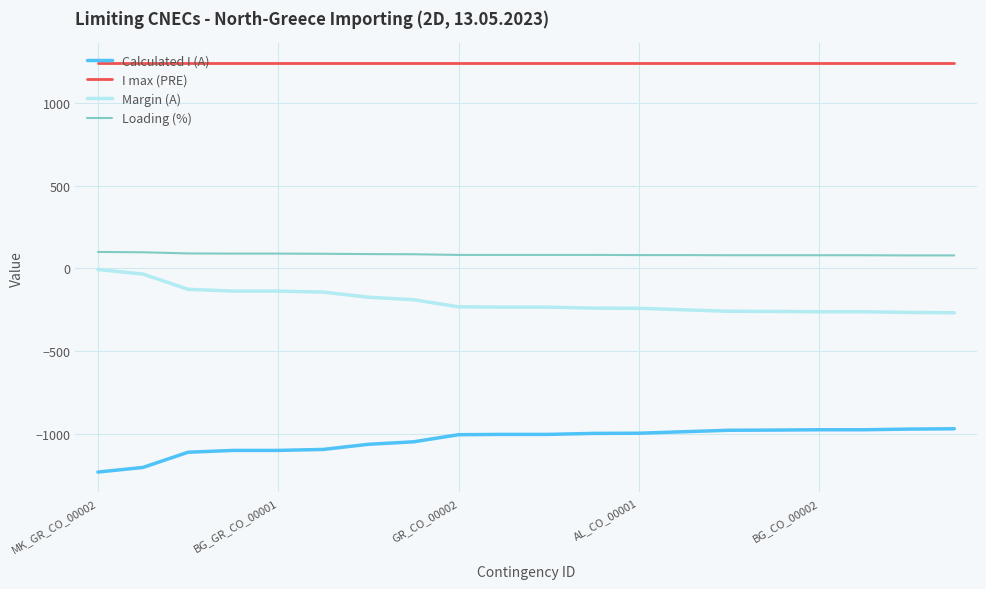

Which series has the largest total across all categories?

I max (PRE)